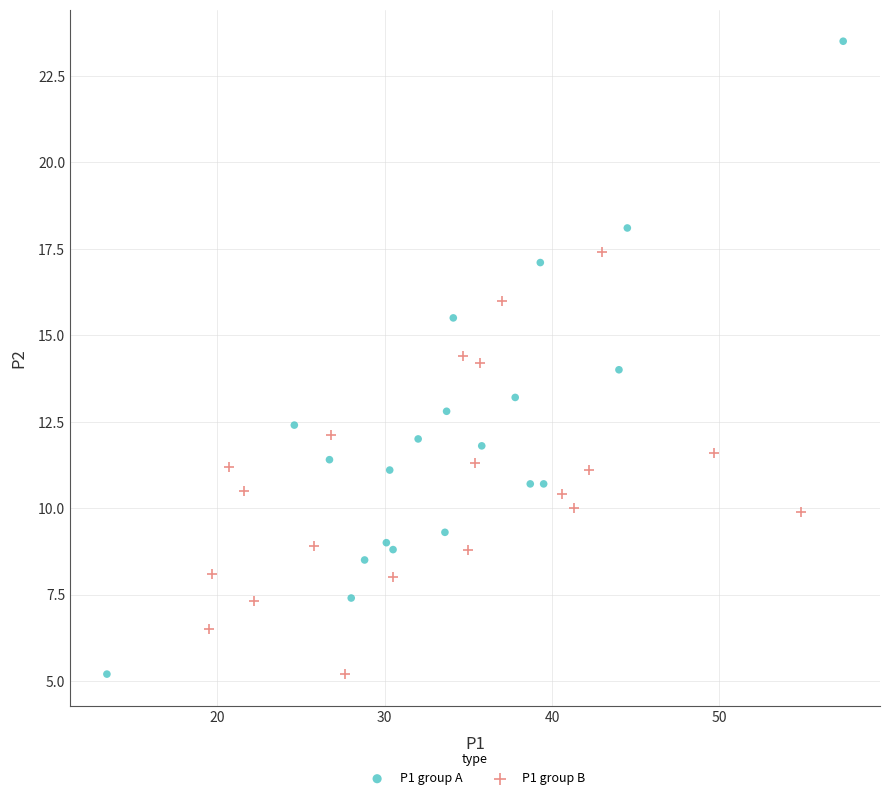

What are all the series names shown in the legend?

P1 group A, P1 group B